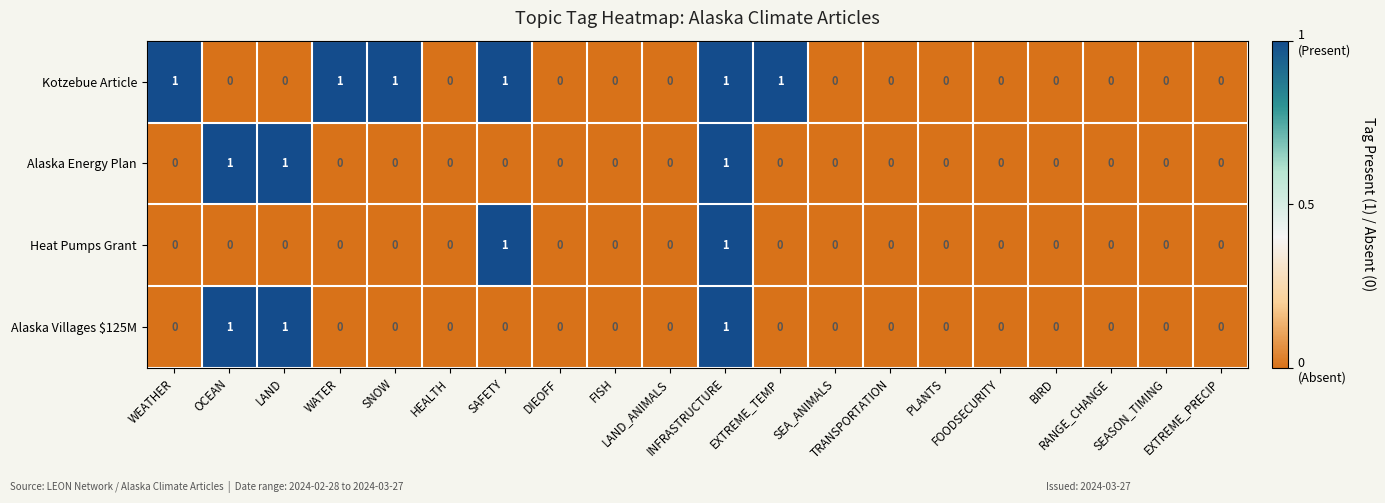

How many Alaska Villages $125M values are between 0 and 1?

20